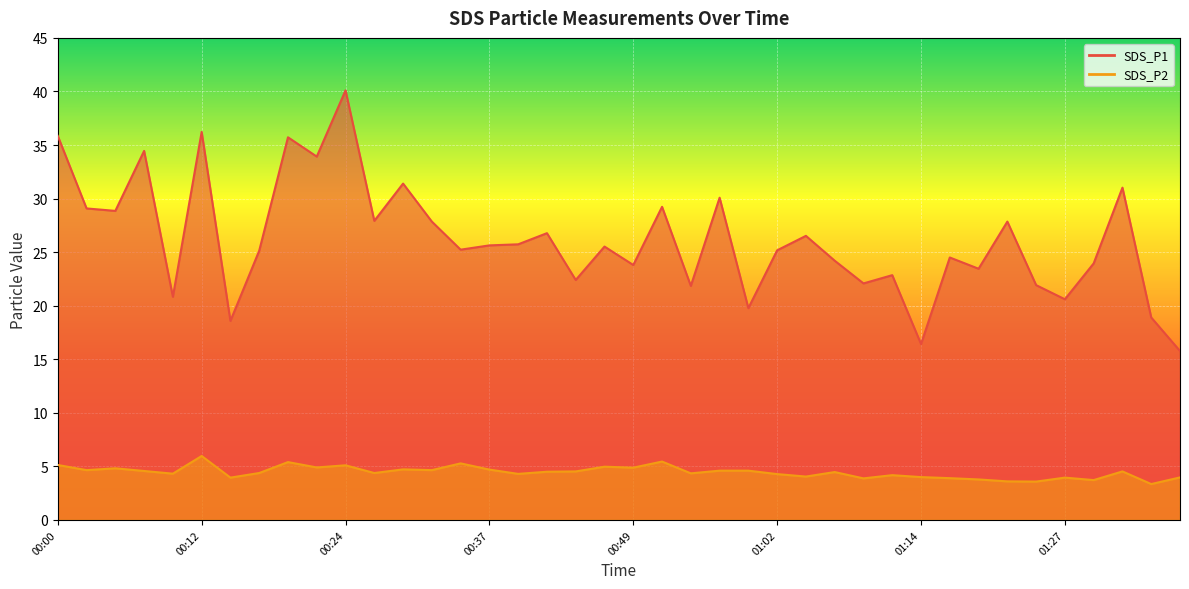

At which label does SDS_P1 reach its peak?

00:24